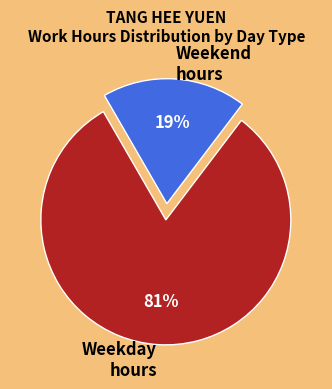

To the nearest percent, what is the combined percentage of Weekday hours and Weekend hours?

100%